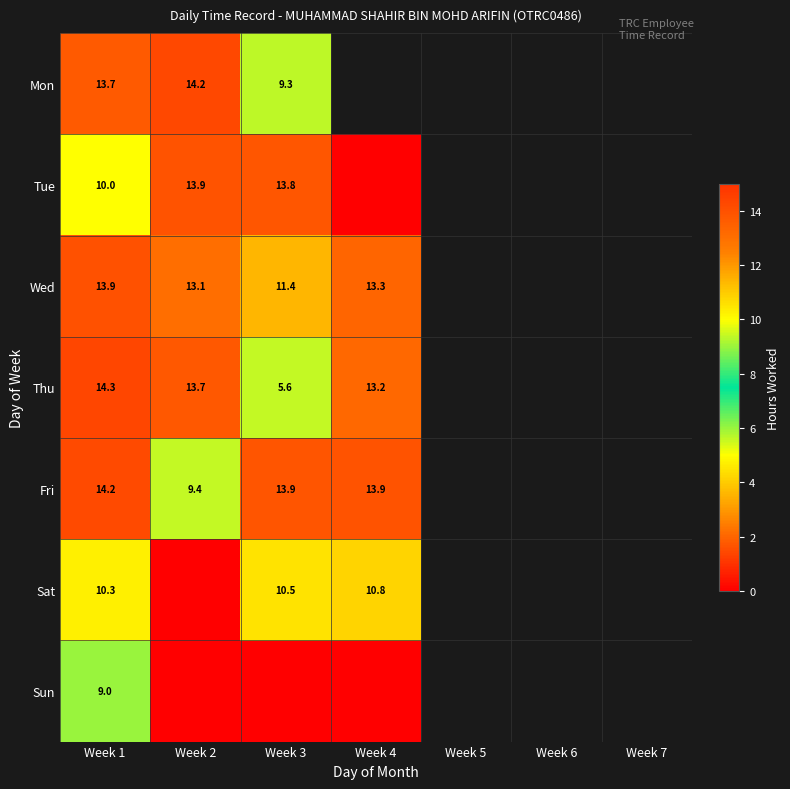

True or false: Wed has a value of 13.3 at Week 4.

True